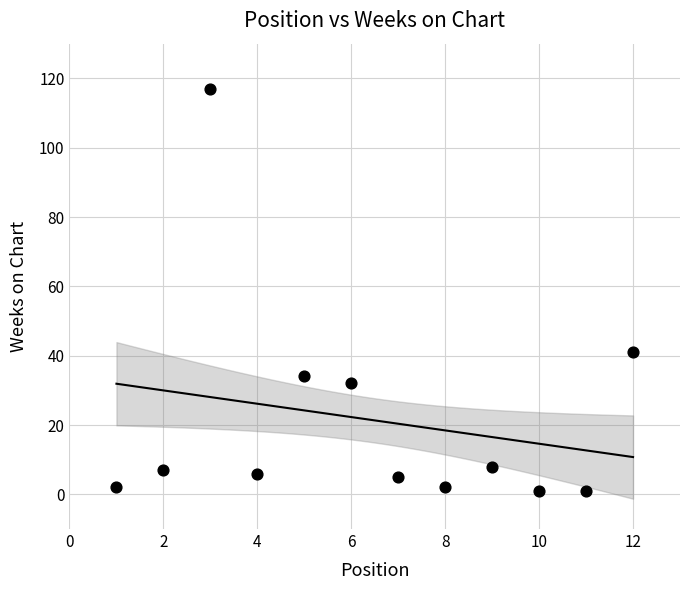

What is the average Y value?

21